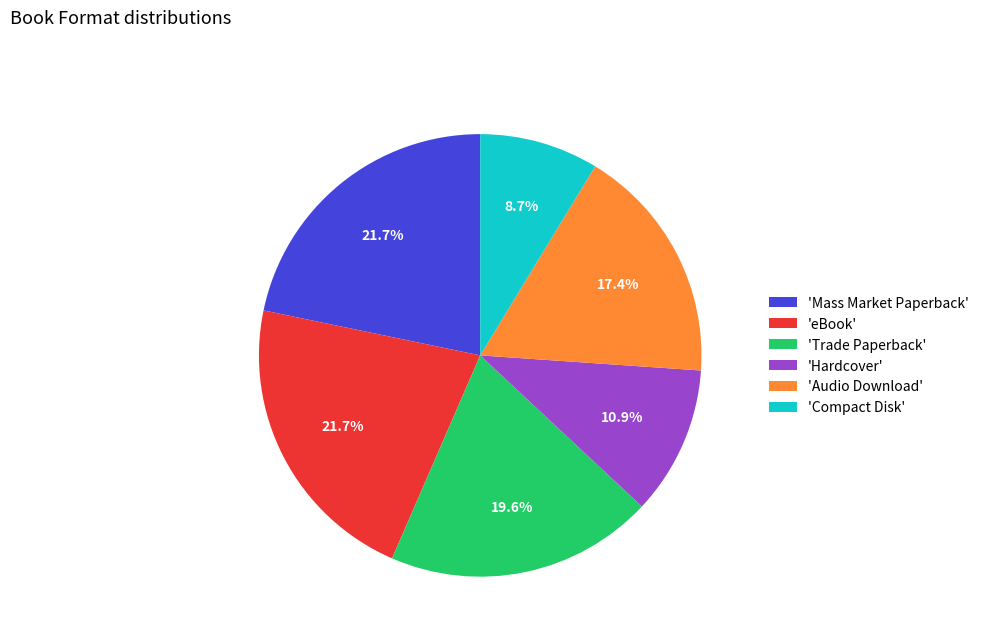

Which has a higher value, 'Trade Paperback' or 'eBook'?

'eBook'